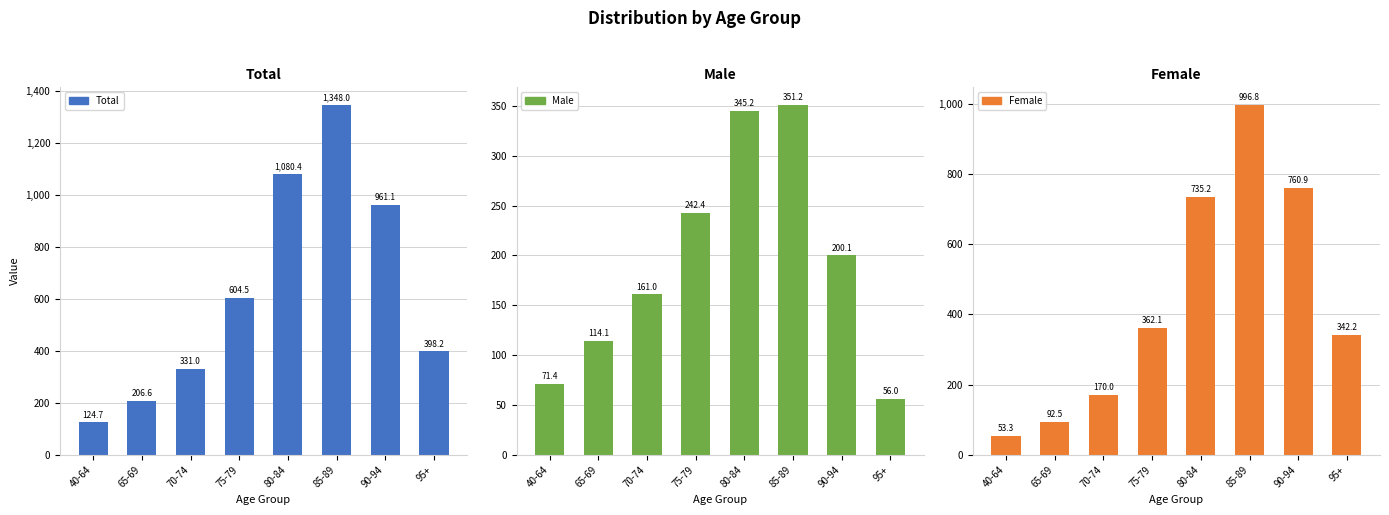

At which label is Female closest to 525?

75-79